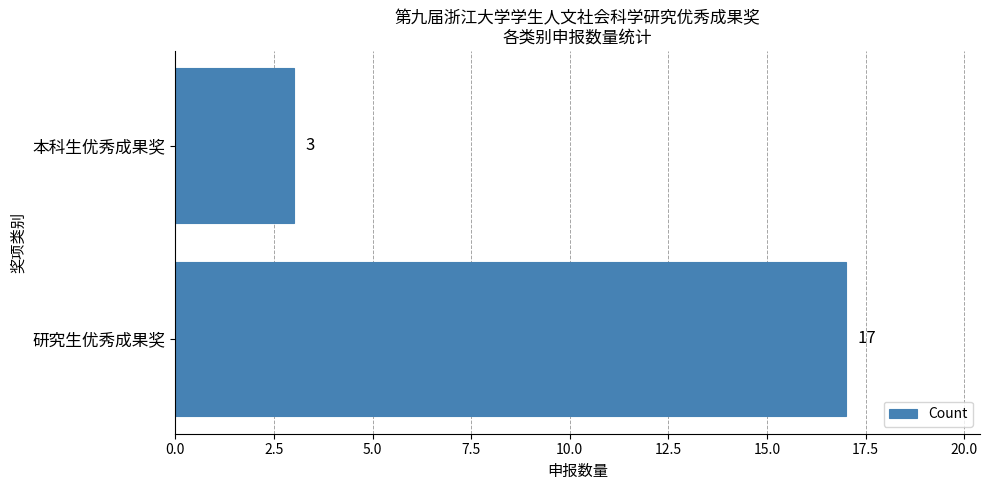

What is the change in value from 研究生优秀成果奖 to 本科生优秀成果奖?

-14